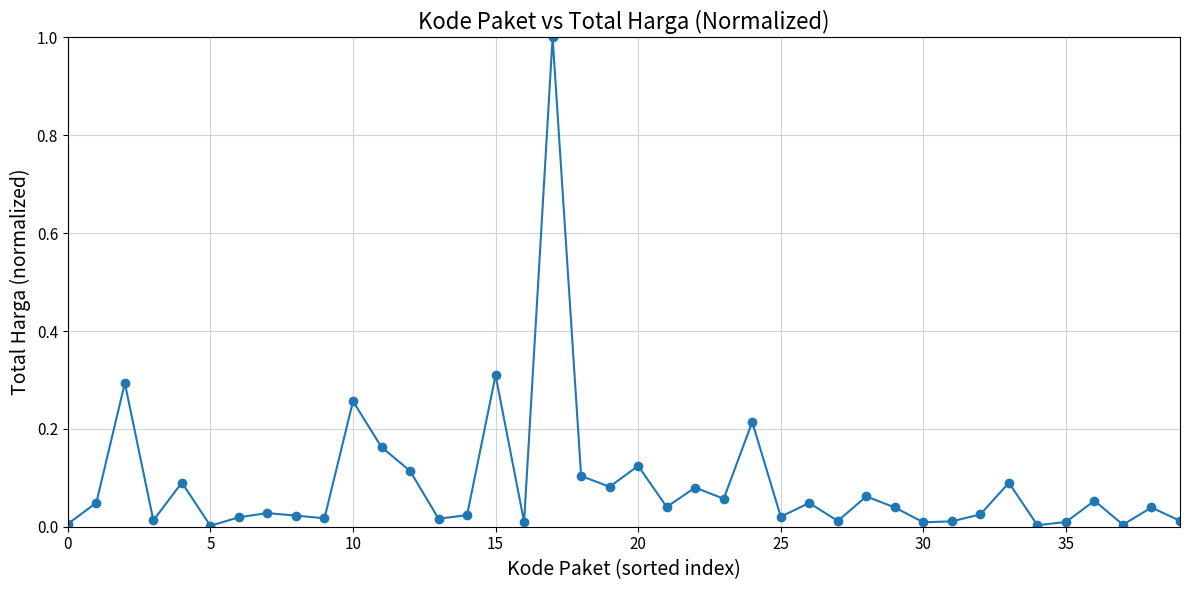

True or false: there are more than 1 points higher than both neighbors.

True